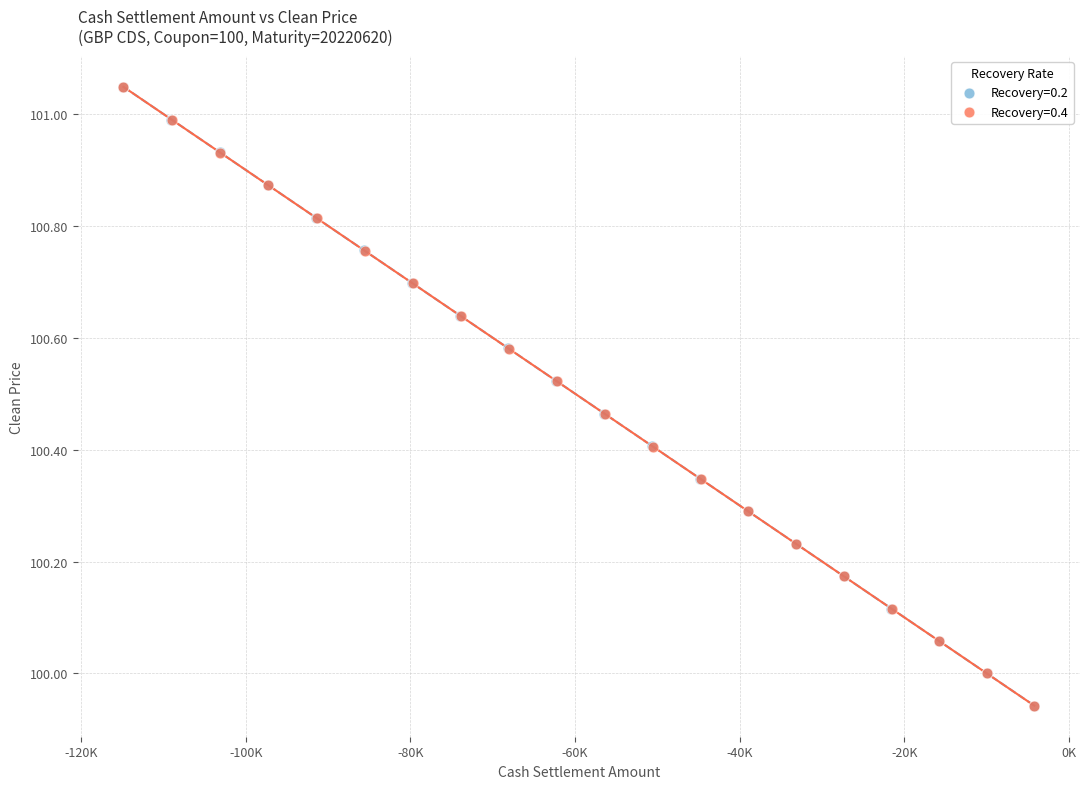

Which series has the widest spread of Y values?

Recovery=0.2